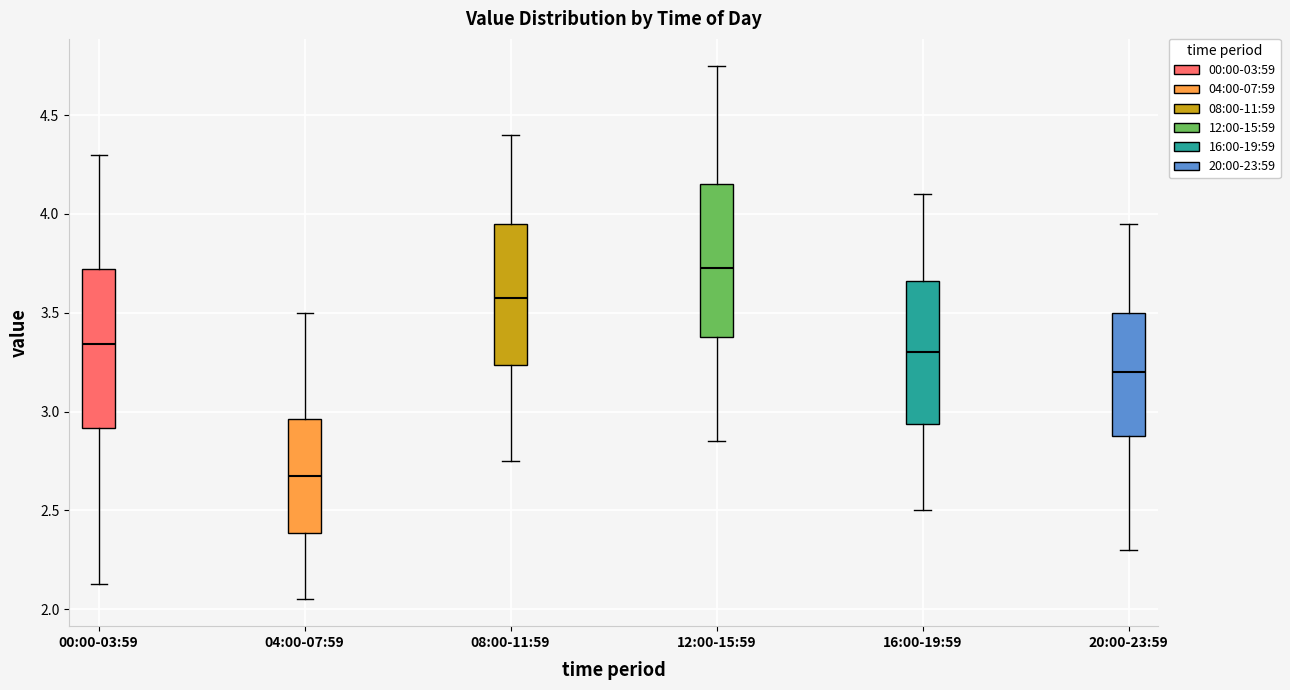

Reading left to right, transcribe this box plot: for each box, give where its median line is, the range the box spans, and where its two whiskers end, as read against the y-axis. The values are not printed on the chart, so give them approximately, as read against the axis.

00:00-03:59: median 3.35, box 2.90 to 3.70, whiskers 2.15 to 4.30
04:00-07:59: median 2.70, box 2.40 to 2.95, whiskers 2.05 to 3.50
08:00-11:59: median 3.60, box 3.25 to 3.95, whiskers 2.75 to 4.40
12:00-15:59: median 3.75, box 3.40 to 4.15, whiskers 2.85 to 4.75
16:00-19:59: median 3.30, box 2.95 to 3.65, whiskers 2.50 to 4.10
20:00-23:59: median 3.20, box 2.90 to 3.50, whiskers 2.30 to 3.95